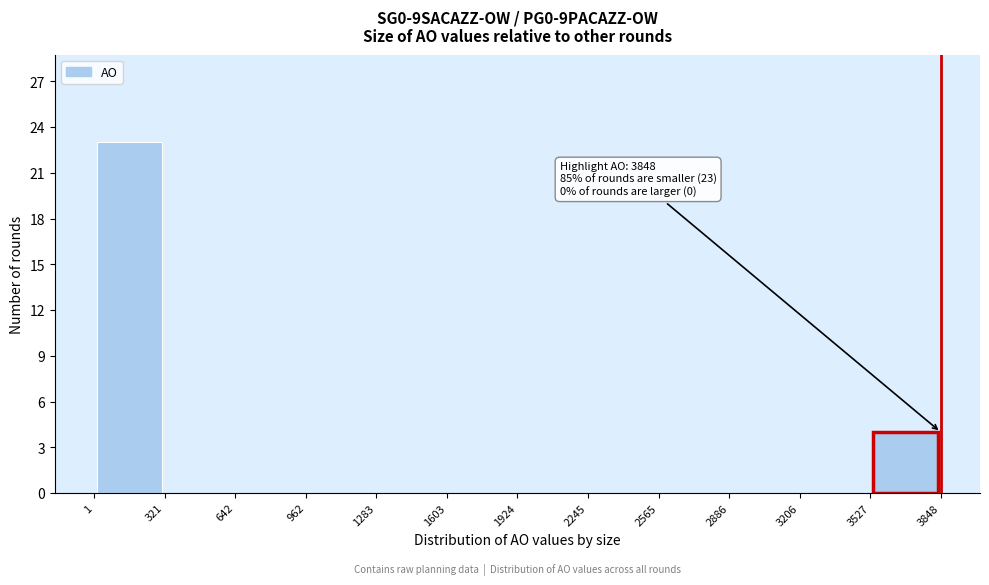

Over which range of the x-axis is the bar tallest?

1 to 321